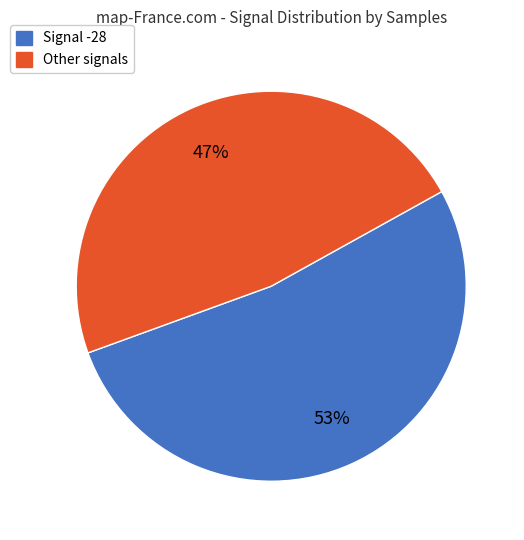

Is there a majority slice in this chart?

Yes